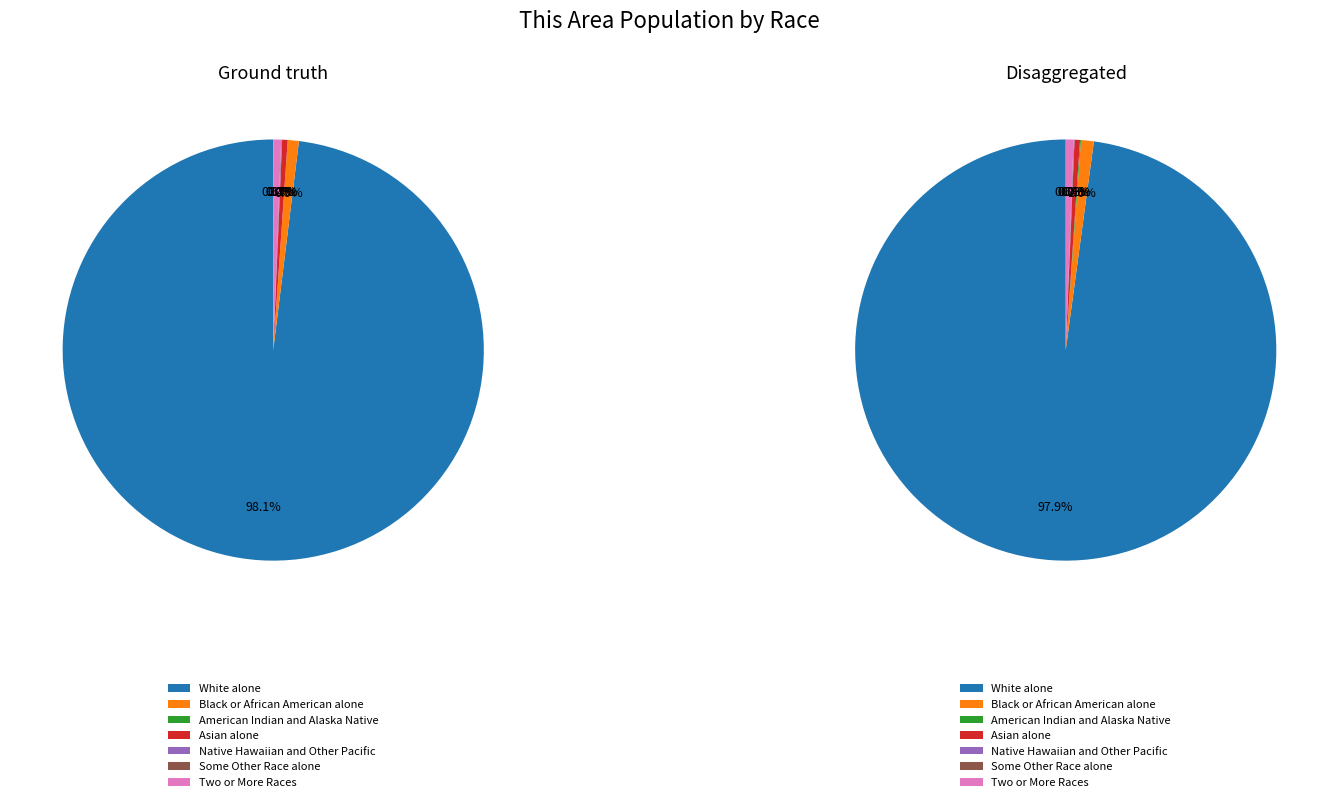

The Black or African American alone slice represents 6% of the pie. True or false?

False